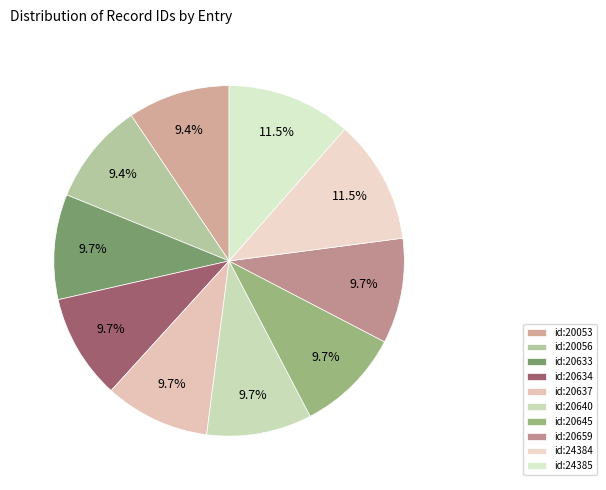

To the nearest percent, what is the average slice percentage?

10%